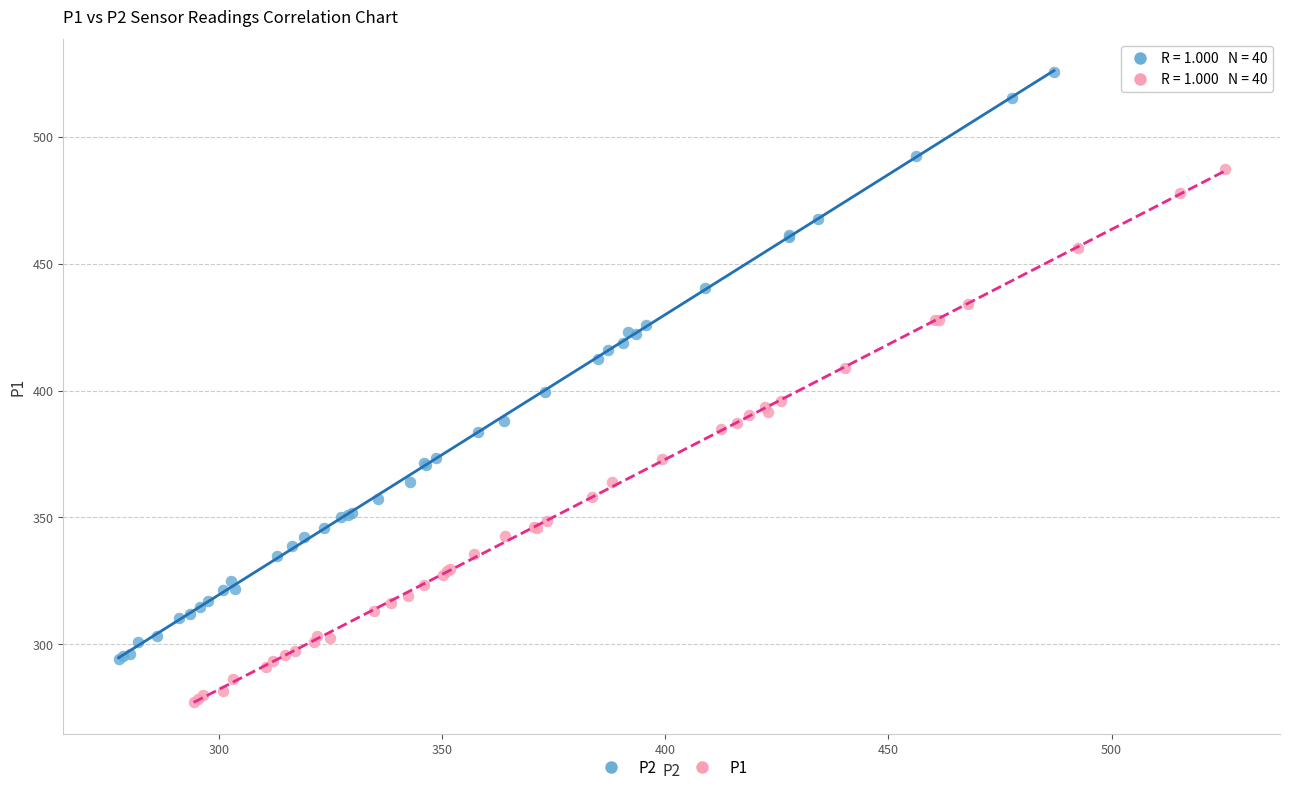

Which series reaches the maximum Y coordinate?

P2